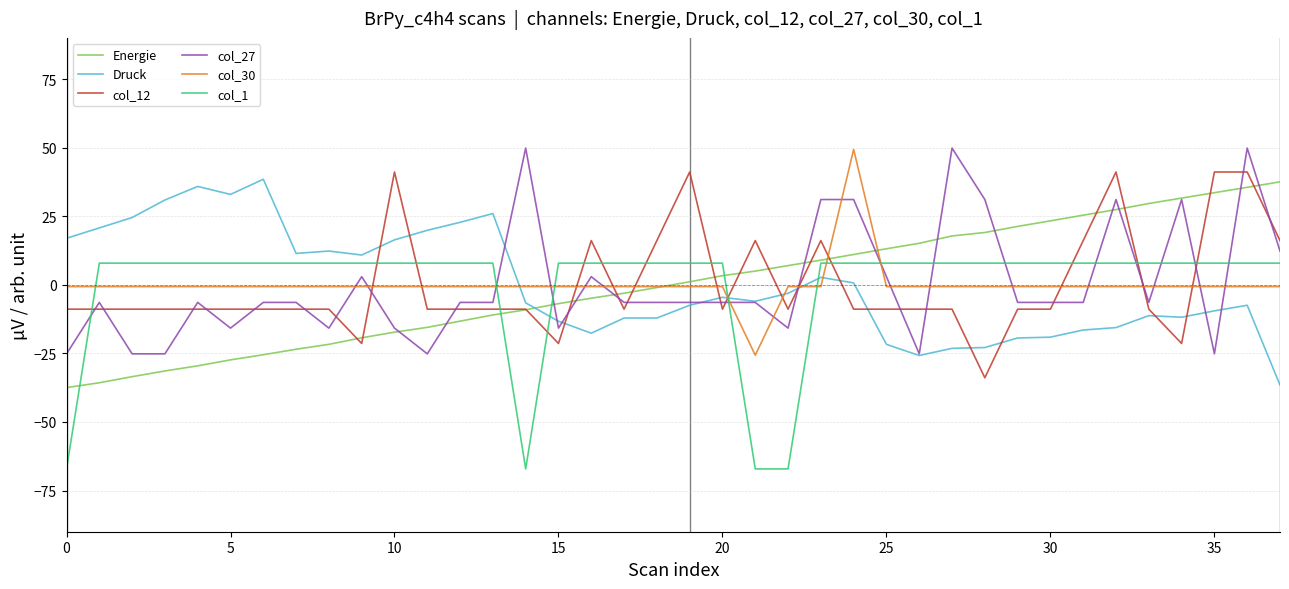

True or false: col_30 and col_27 intersect in this chart.

True